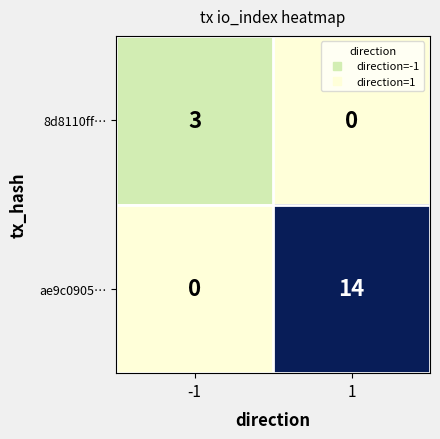

What is the difference between the maximum and minimum values in the ae9c0905… series?

14